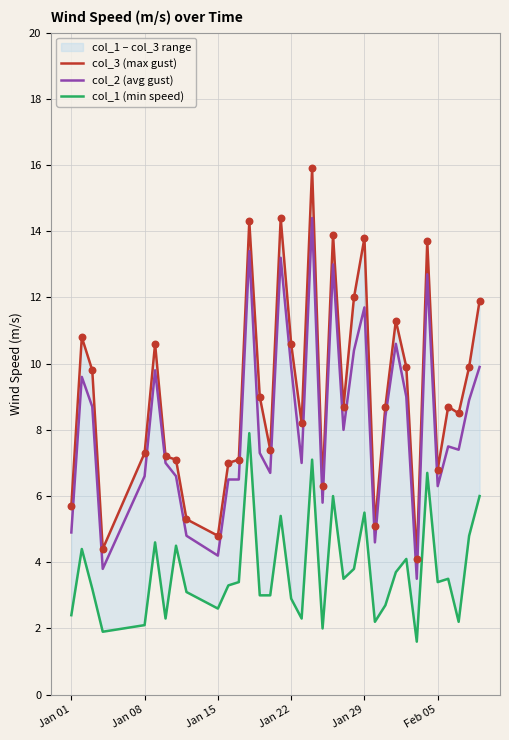

Which series reaches the maximum Y coordinate?

col_3 (max gust)